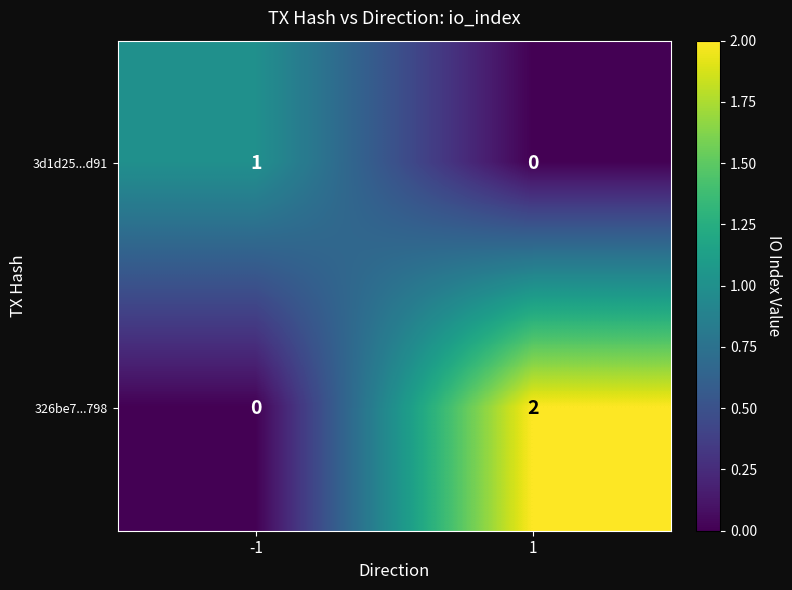

At which category does the chart reach its peak across all series?

1